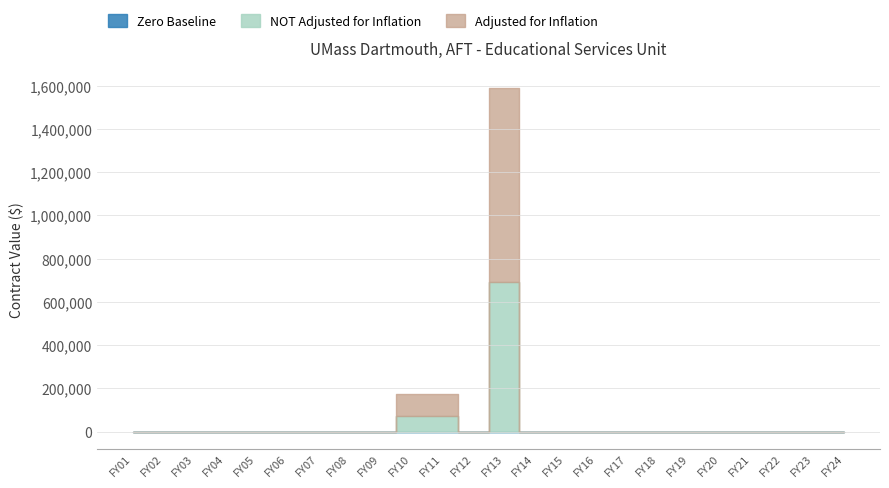

Between FY08 and FY14, which series saw the biggest shift?

Adjusted for Inflation